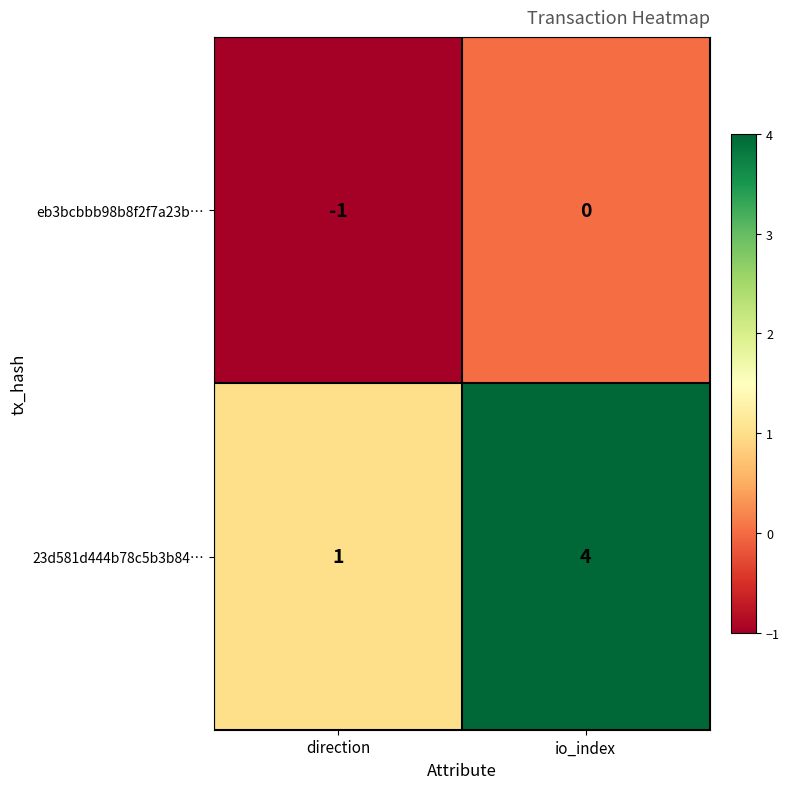

The value of 23d581d444b78c5b3b84… at io_index is 4. True or false?

True